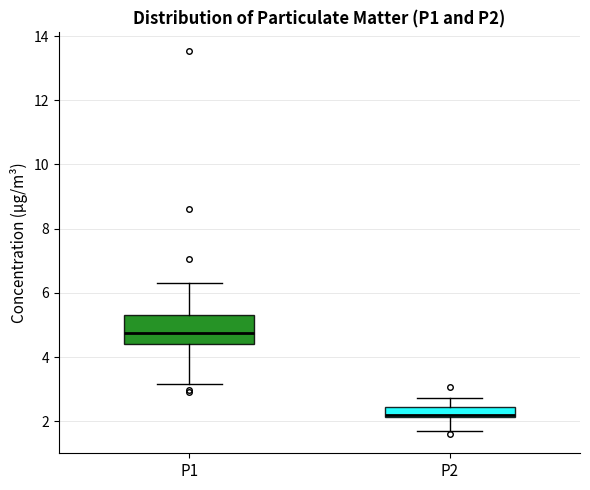

Reading left to right, transcribe this box plot: for each box, give where its median line is, the range the box spans, and where its two whiskers end, as read against the y-axis. The values are not printed on the chart, so give them approximately, as read against the axis.

P1: median 4.8, box 4.4 to 5.4, whiskers 3.2 to 6.4
P2: median 2.2 (just above the box's lower edge), box 2.2 to 2.4, whiskers 1.8 to 2.8